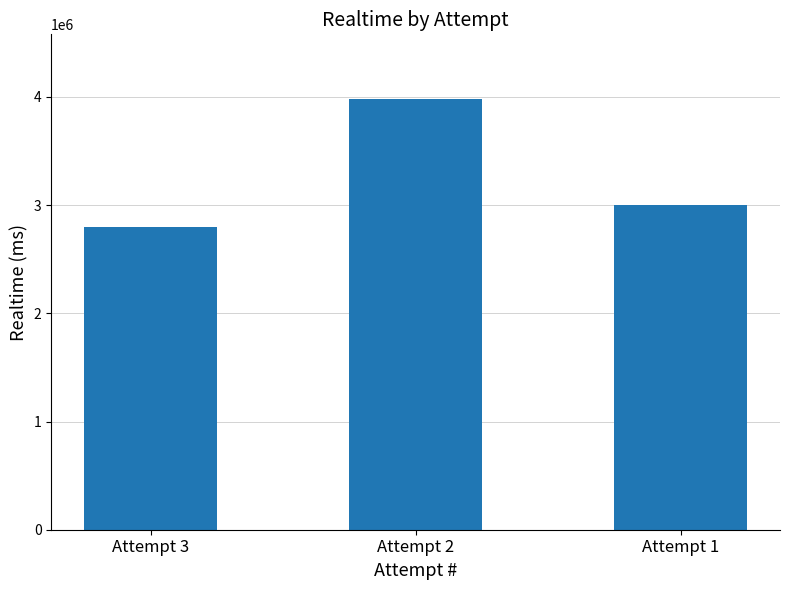

What value does the data have at Attempt 3?

2793955